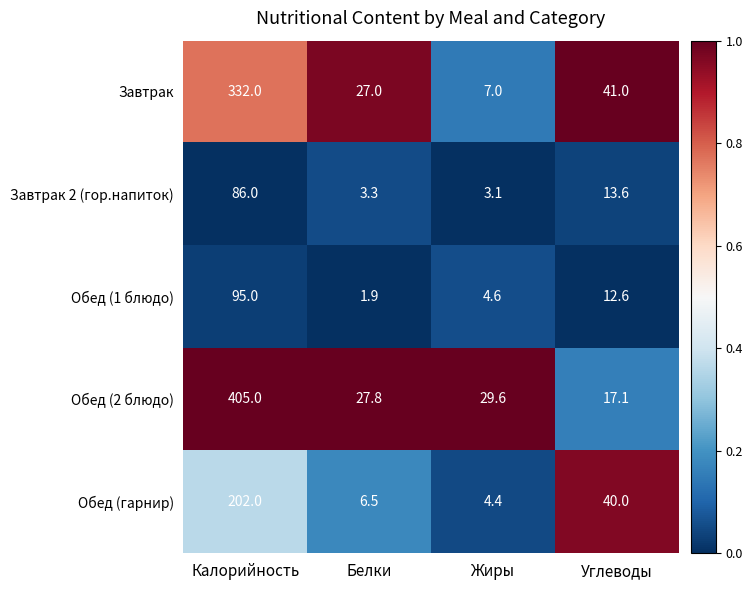

Reading right to left, extract all data points from this chart.

Завтрак: Углеводы=41.0	Жиры=7.0	Белки=27.0	Калорийность=332.0
Завтрак 2 (гор.напиток): Углеводы=13.6	Жиры=3.1	Белки=3.3	Калорийность=86.0
Обед (1 блюдо): Углеводы=12.6	Жиры=4.6	Белки=1.9	Калорийность=95.0
Обед (2 блюдо): Углеводы=17.1	Жиры=29.6	Белки=27.8	Калорийность=405.0
Обед (гарнир): Углеводы=40.0	Жиры=4.4	Белки=6.5	Калорийность=202.0